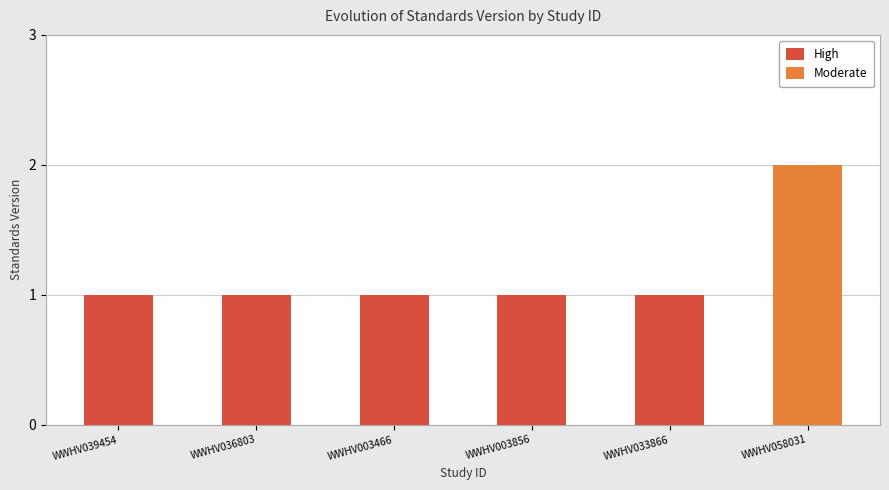

What is the value of the 4th bar from the left?

1